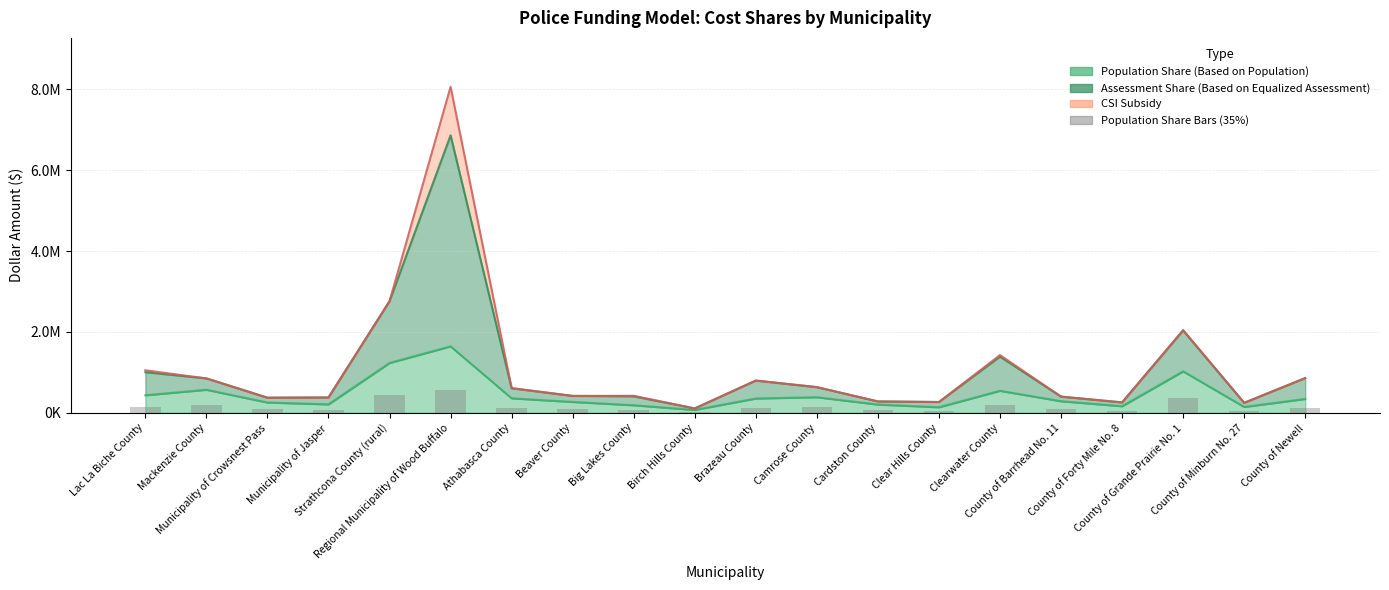

Which label corresponds to the smallest value in the chart?

Birch Hills County